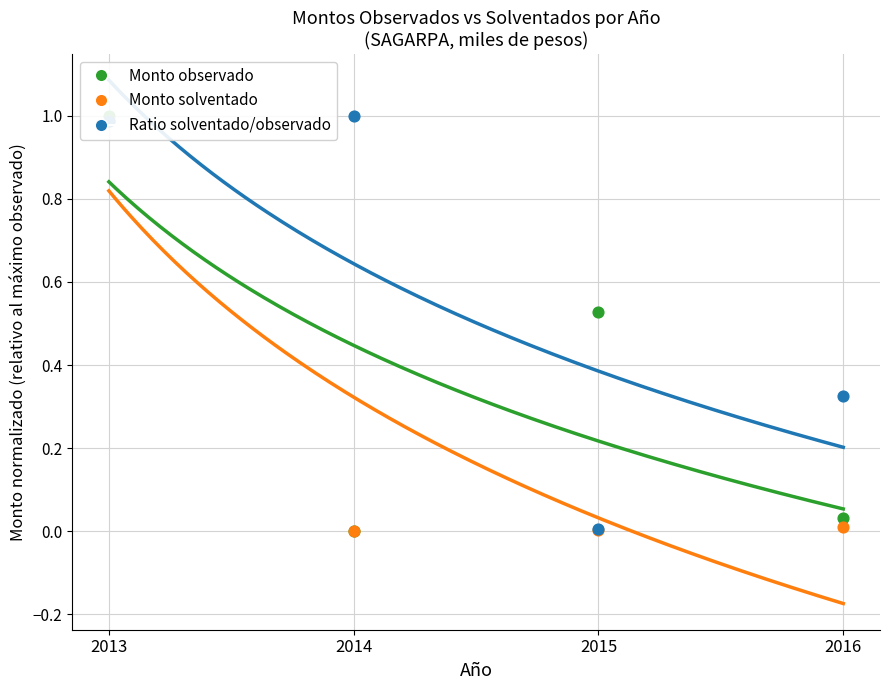

At how many categories does at least one series exceed 0?

4